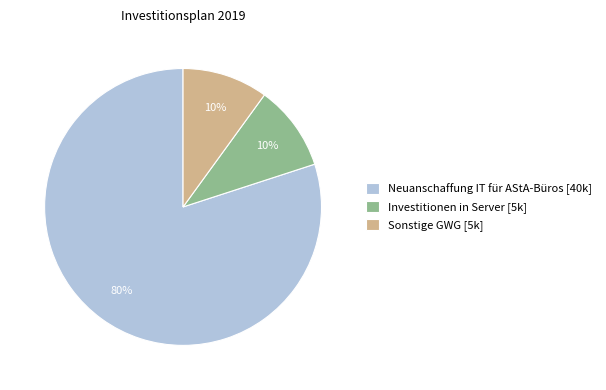

Is it true that Sonstige GWG is 1% of the pie?

False